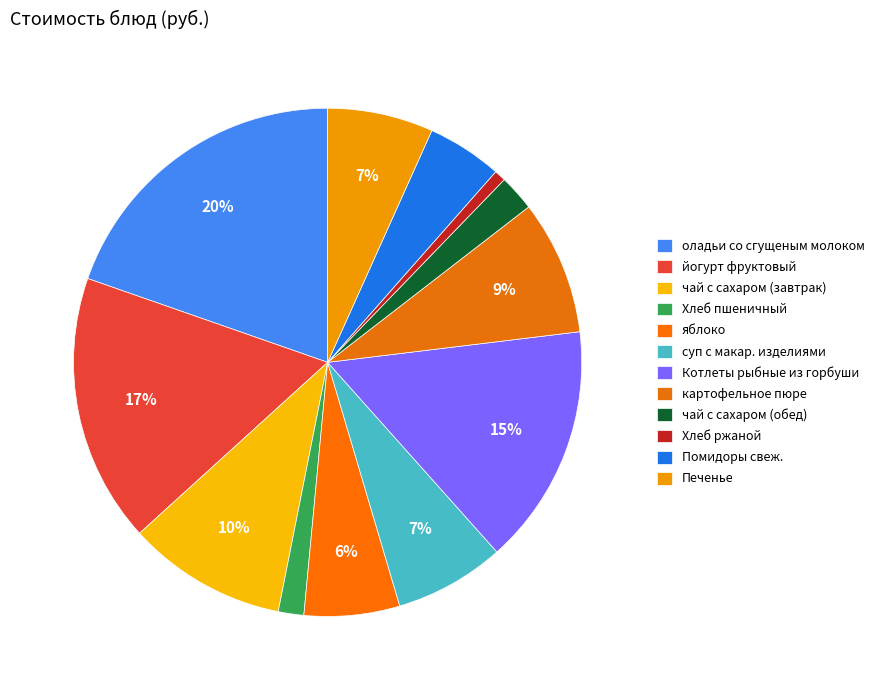

How many segments does this pie chart have?

12